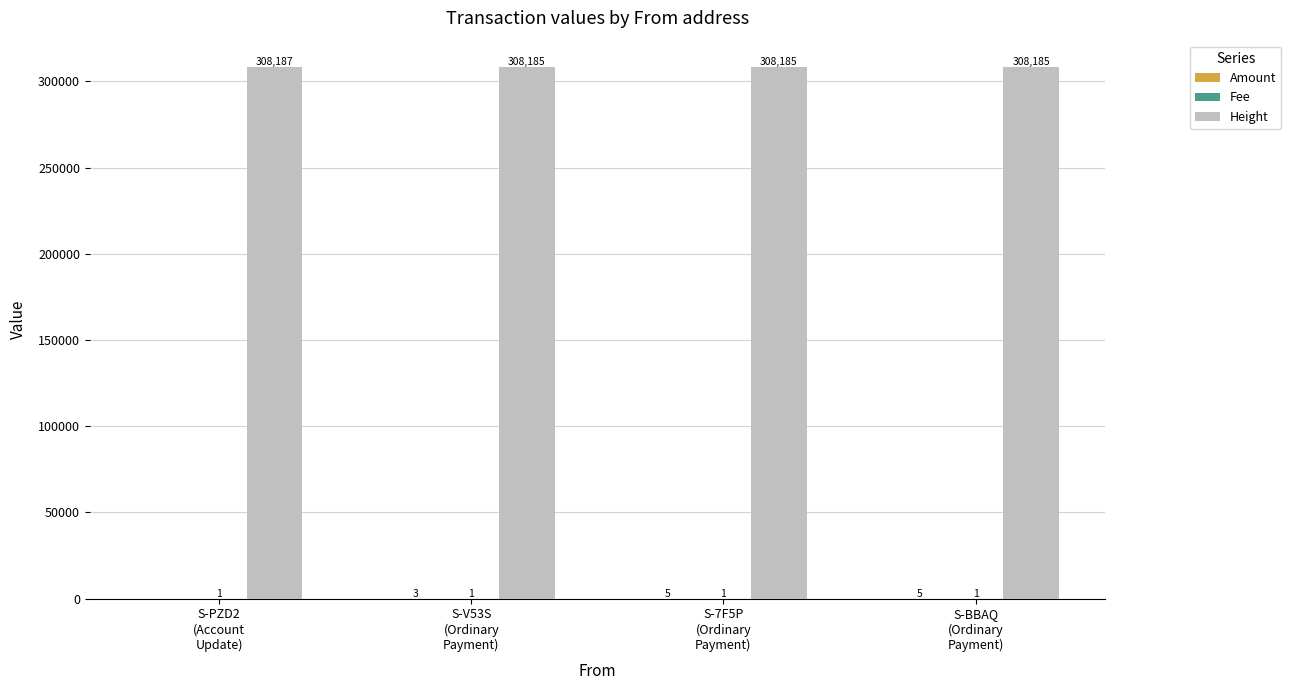

Which series has the largest total across all categories?

Height